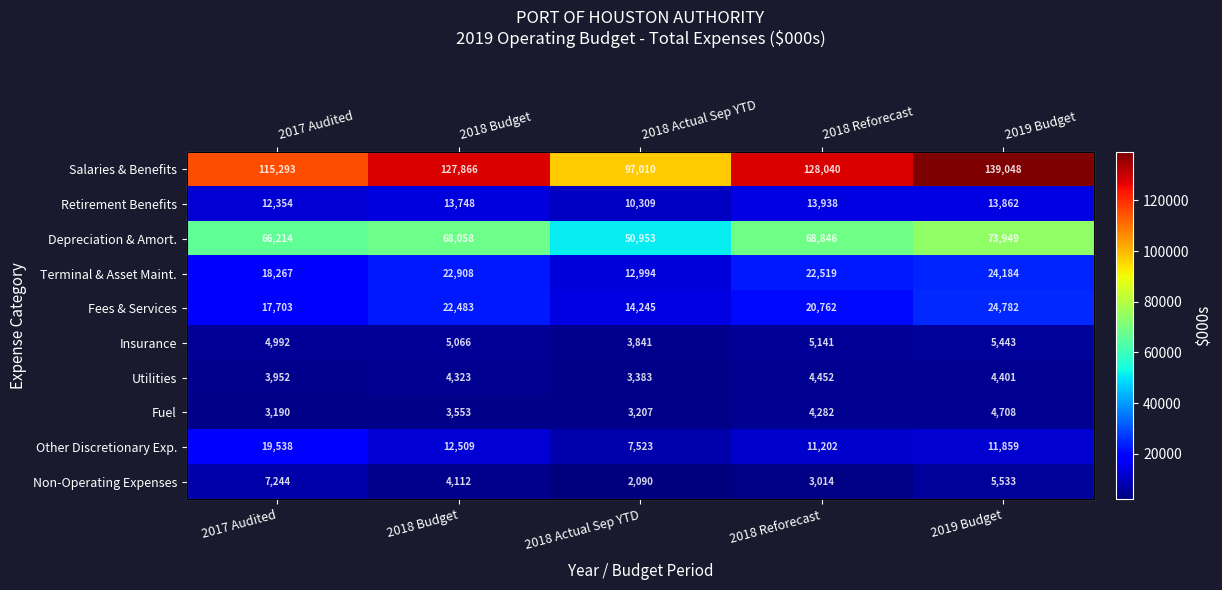

The value of Fees & Services at 2017 Audited is 17703. True or false?

True